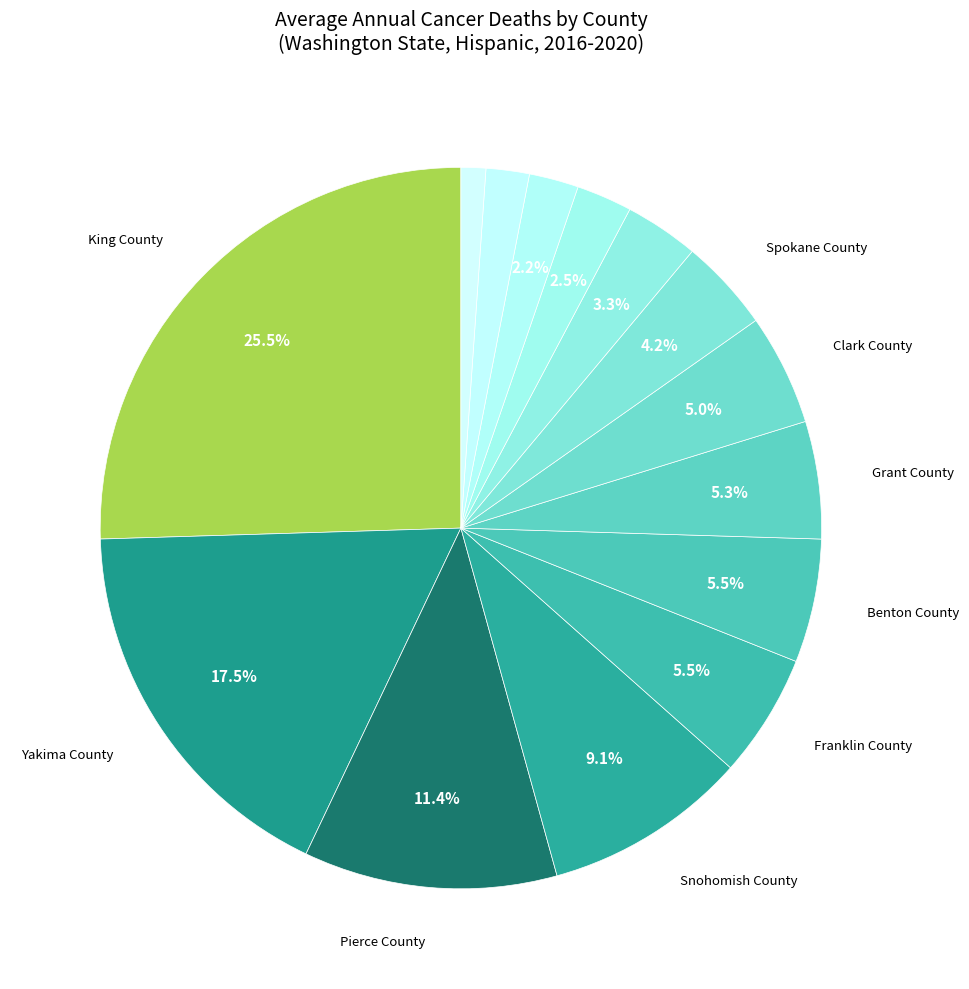

Count the number of slices in the pie.

14